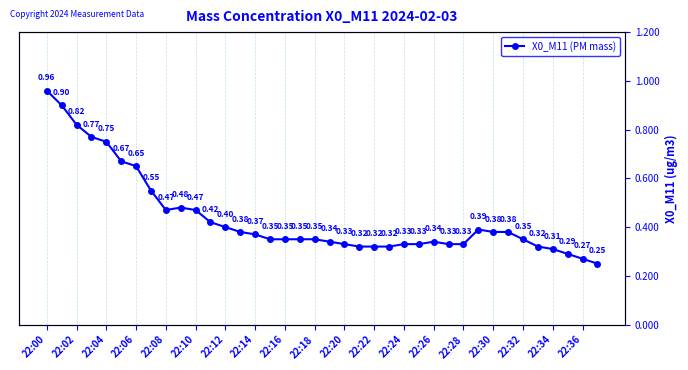

Does the chart have visible grid lines?

Yes